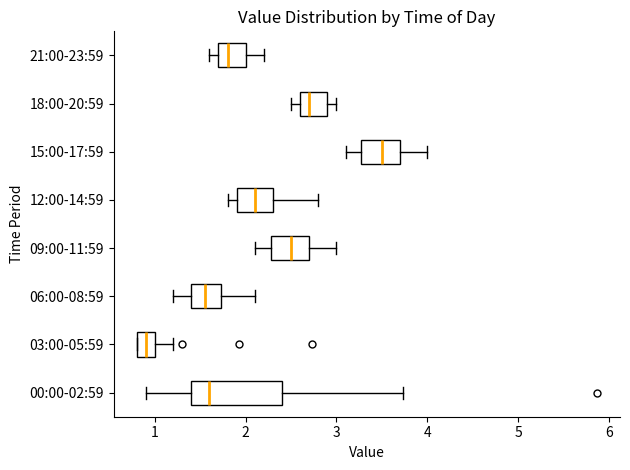

Where is the right edge of the box for 03:00-05:59 on the x-axis? The values are not printed on the chart, so give them approximately, as read against the axis.

1.0